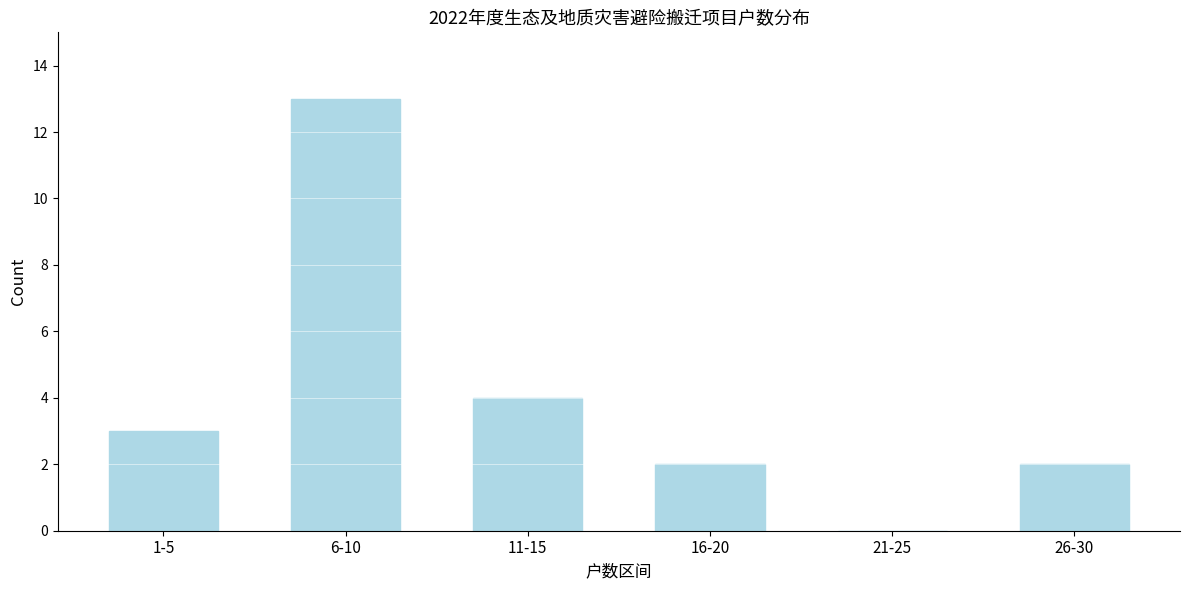

Reading right to left, transcribe all the data shown in this chart.

26-30=2	21-25=0	16-20=2	11-15=4	6-10=13	1-5=3